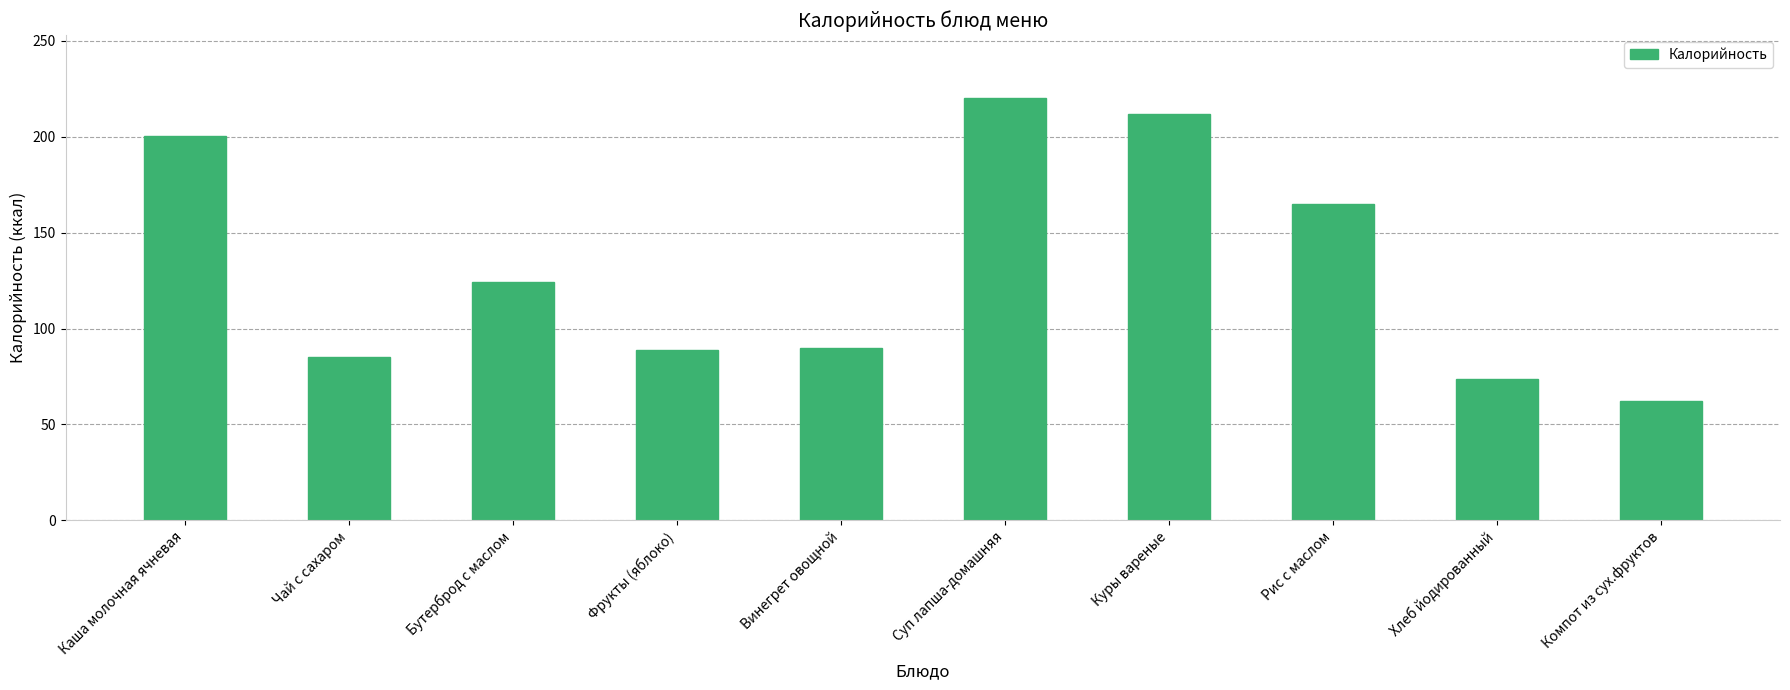

Read the value at Куры вареные.

212.0